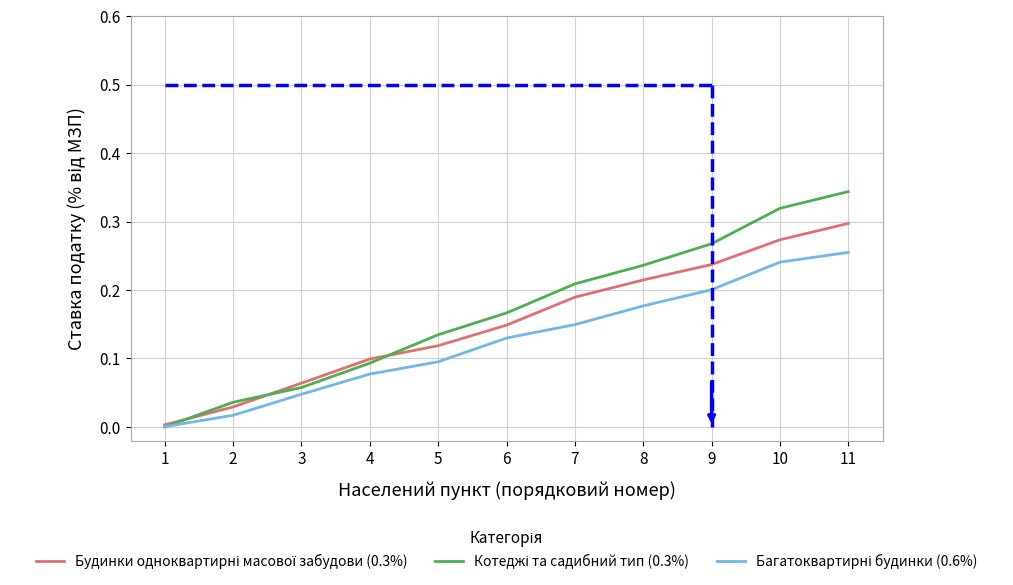

At which category is the sum across all series the highest?

11